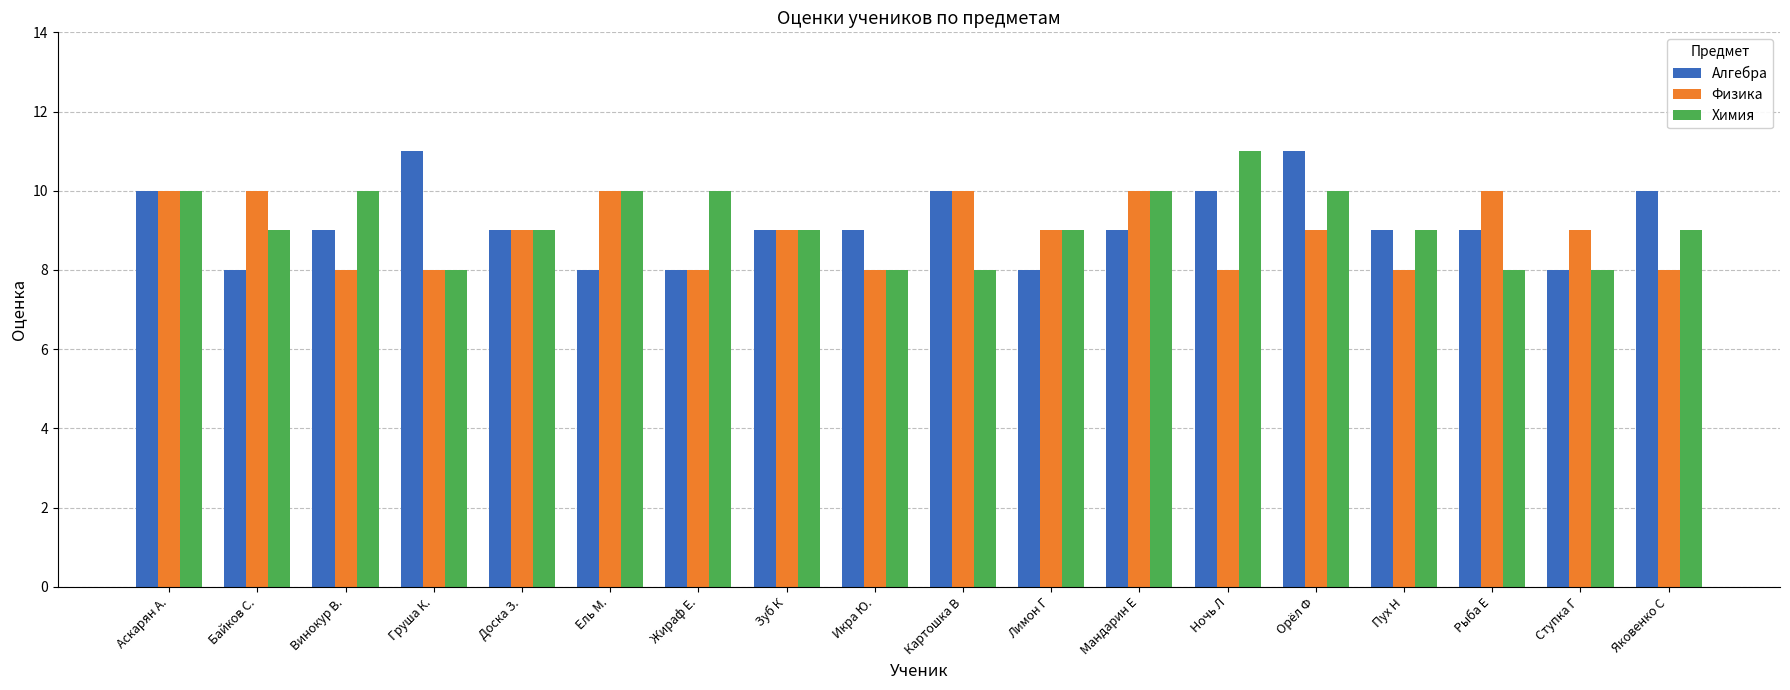

Between Жираф Е. and Мандарин Е, which series saw the biggest shift?

Физика